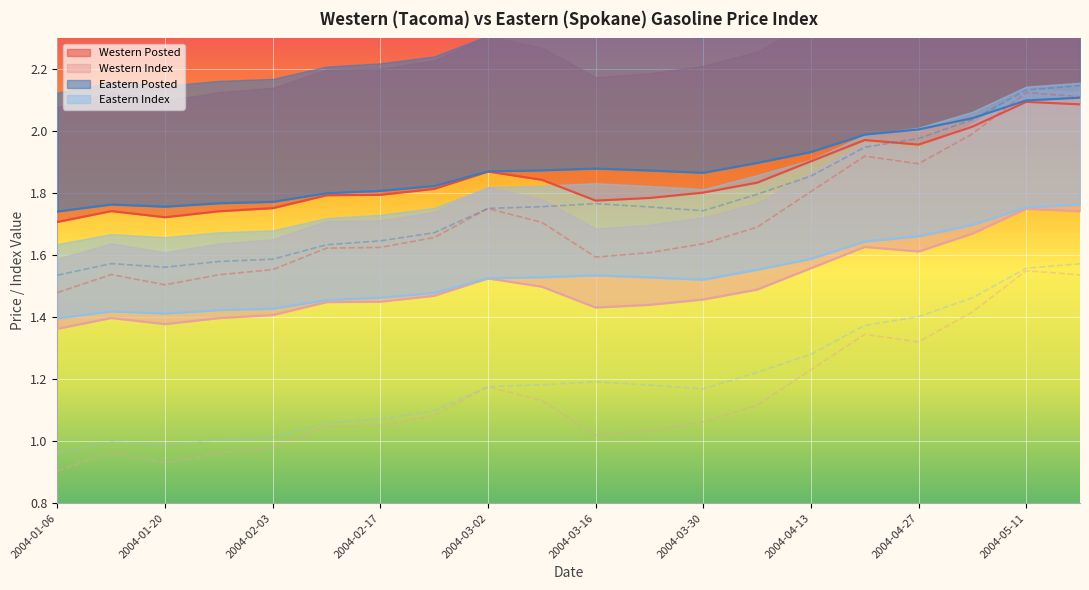

What position from the left is 2004-02-17?

7